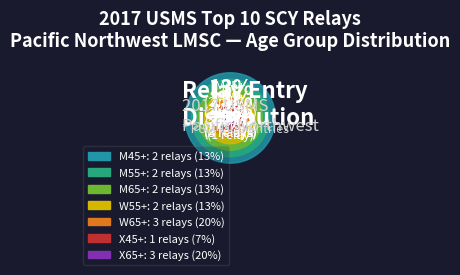

Combined, what portion of the pie is M55+ and M65+?

26.7%